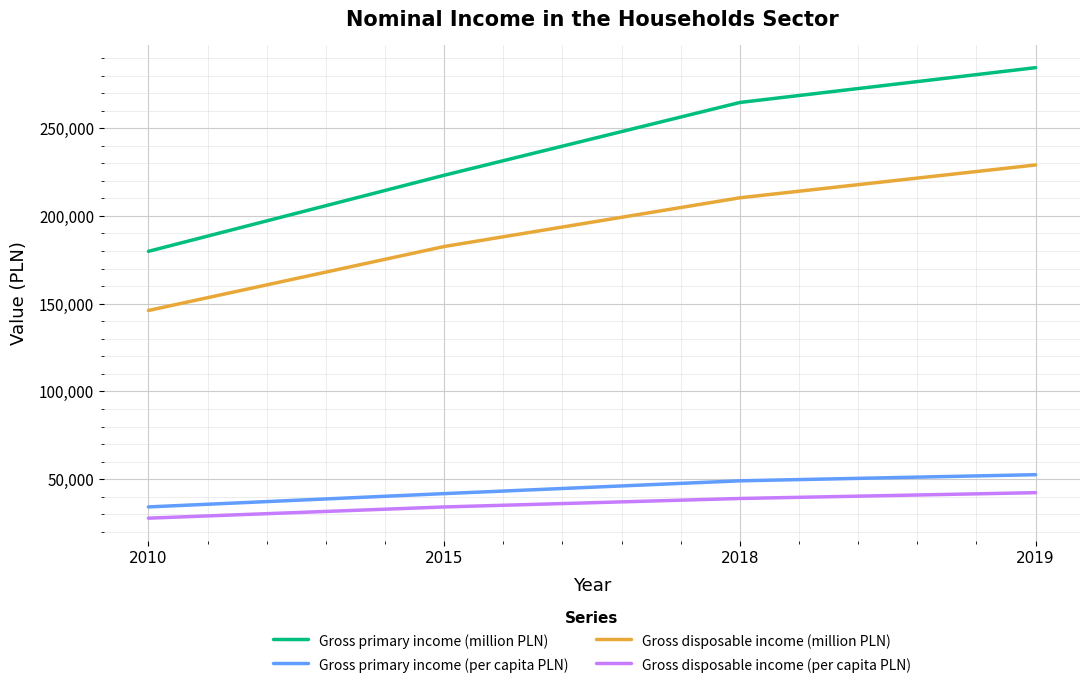

Which category has the lowest value in the Gross disposable income (per capita PLN) series?

2010